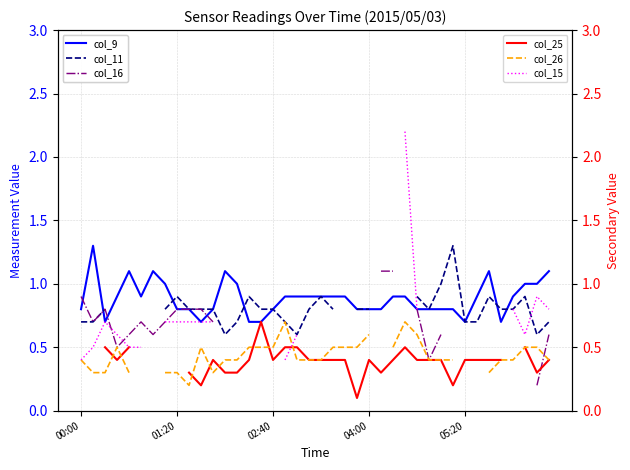

What is the maximum value for col_9?

1.3